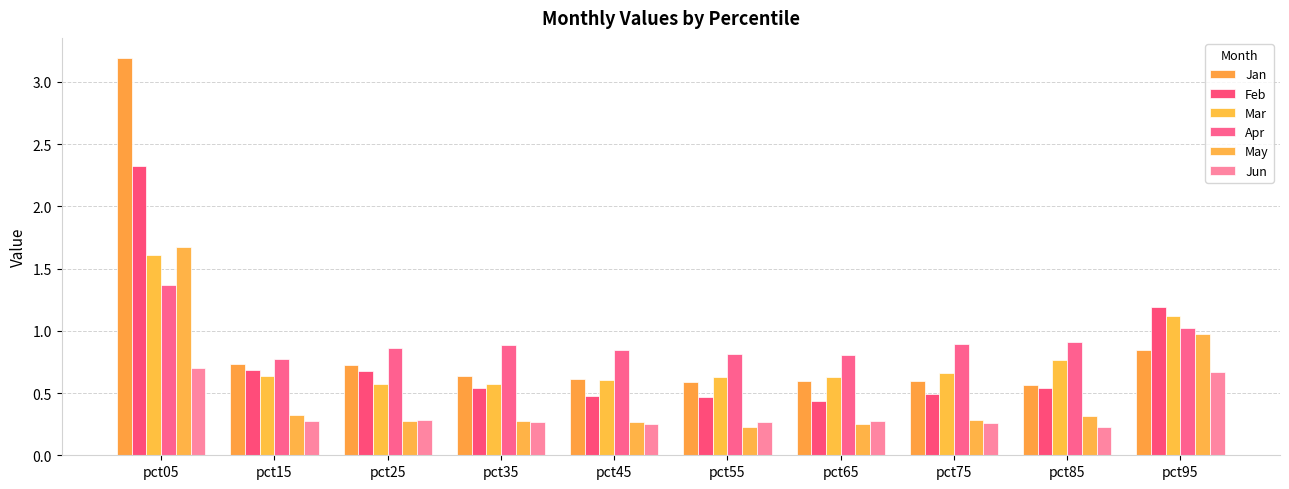

What is the maximum value shown in the chart?

3.2